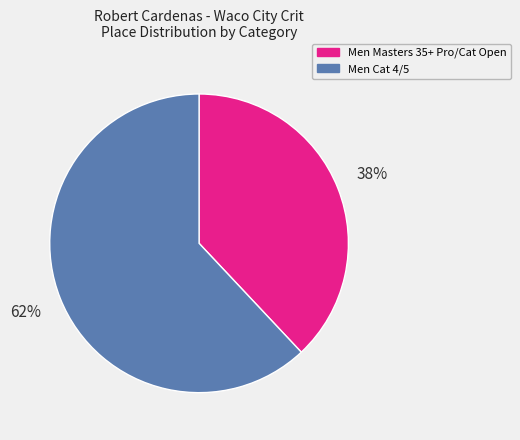

Count the number of slices in the pie.

2